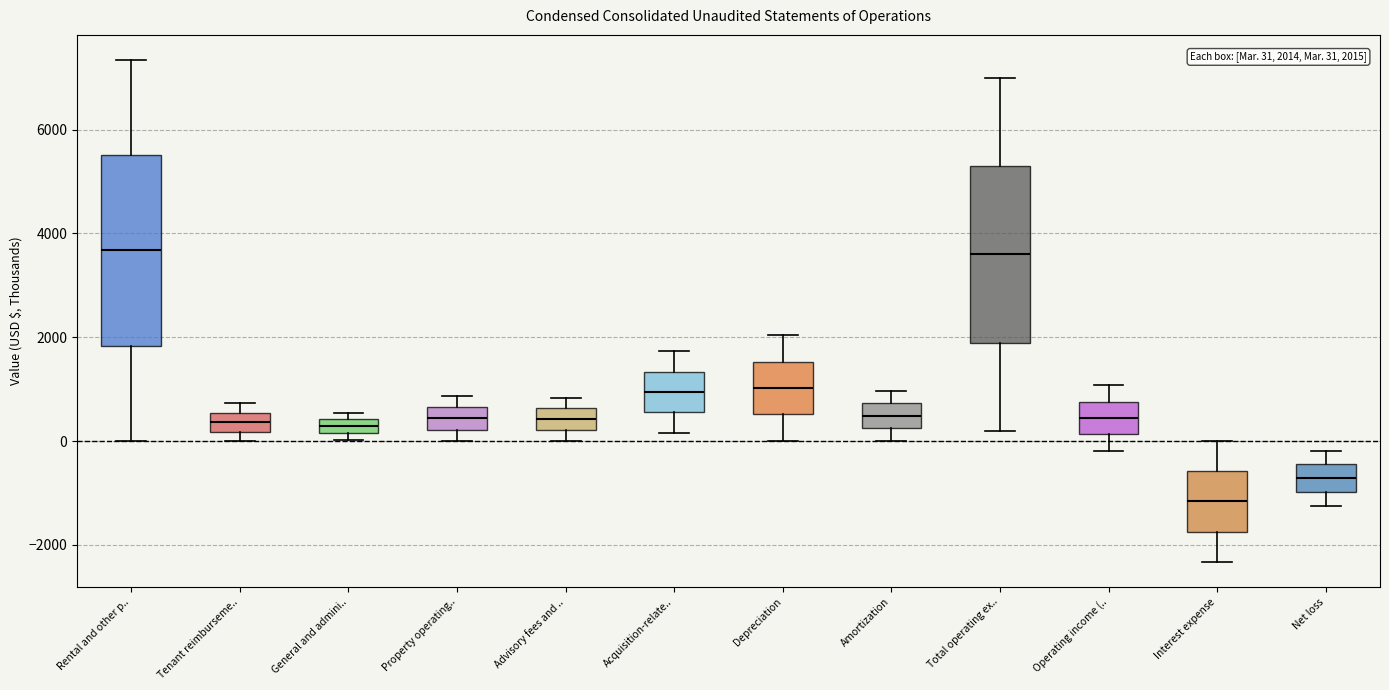

Which box's median line is the lowest?

Interest expense